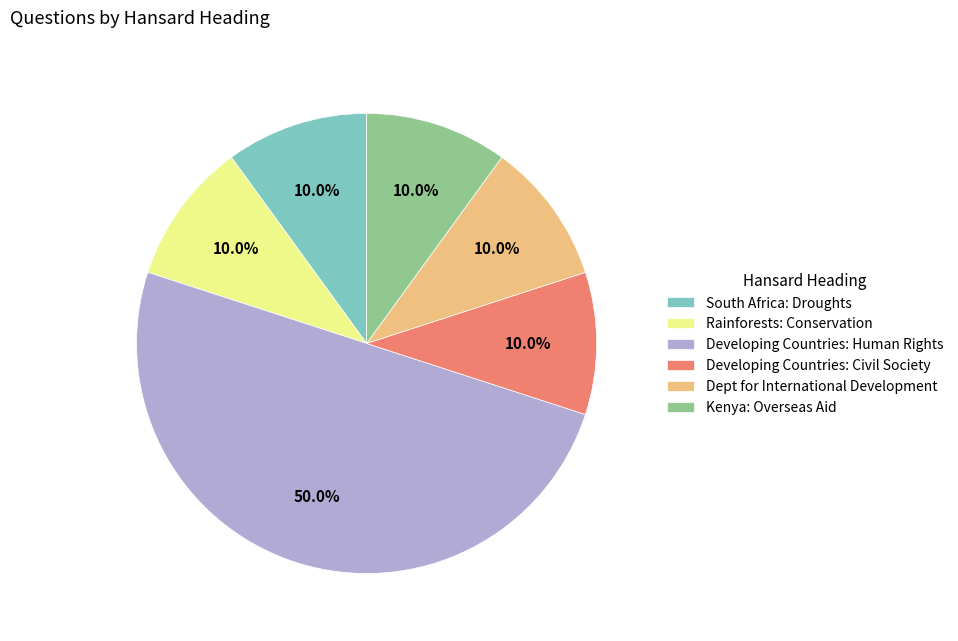

What is the largest slice in the pie chart?

Developing Countries: Human Rights